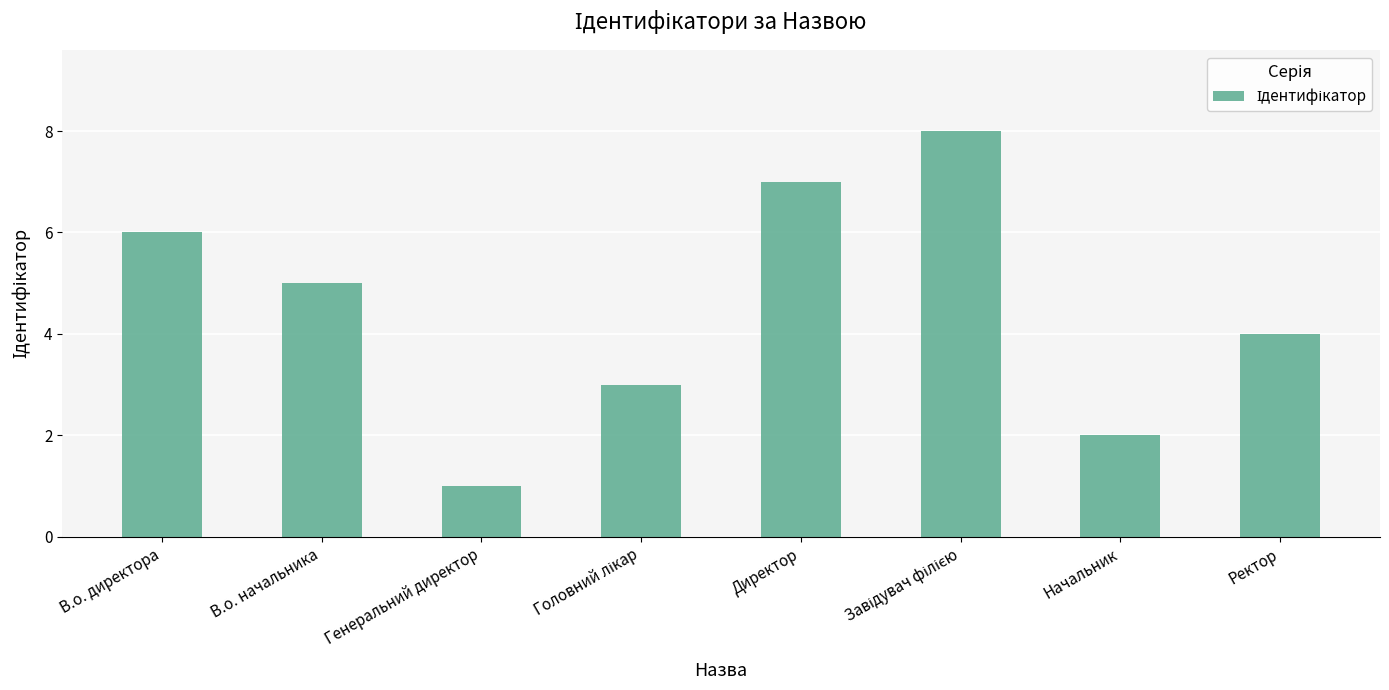

What is the label of the 2nd bar from the left?

В.о. начальника